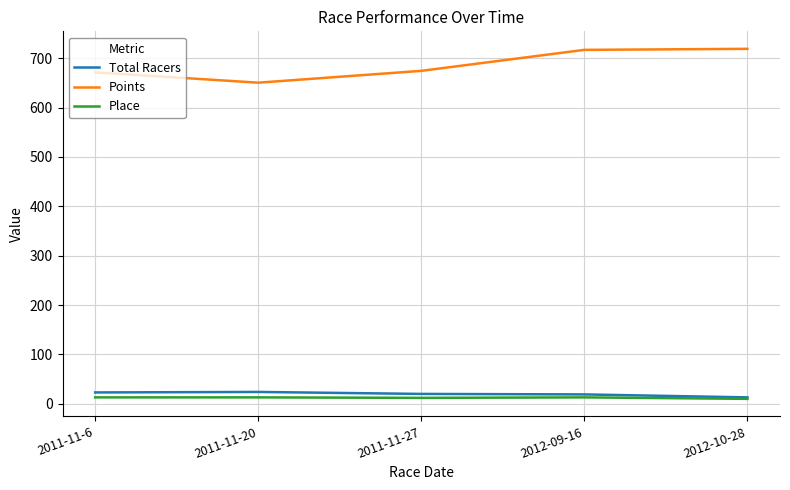

The Points series shows 1079.6 at 2012-09-16. True or false?

False